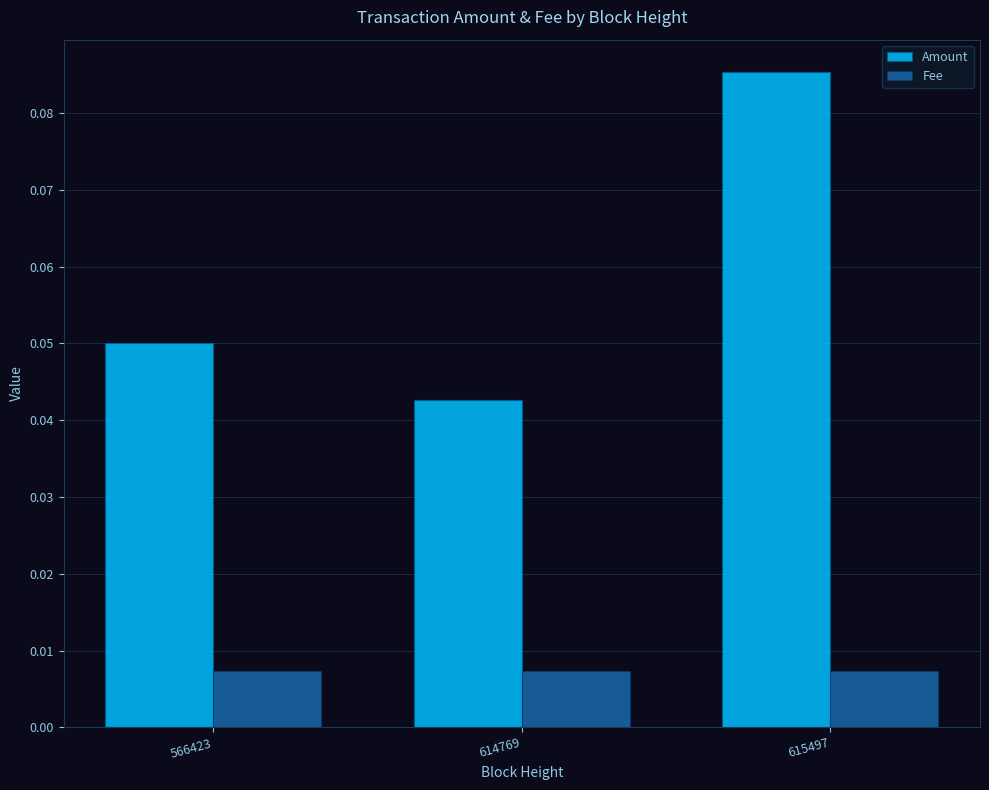

Does the chart contain any negative values?

No